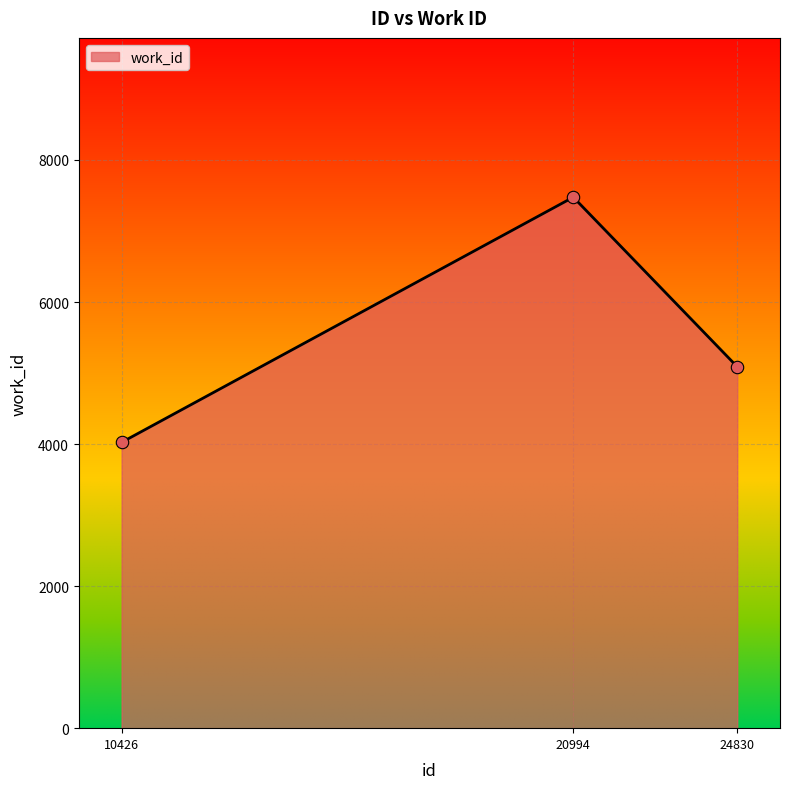

What is the change in value from 10426 to 24830?

+1064